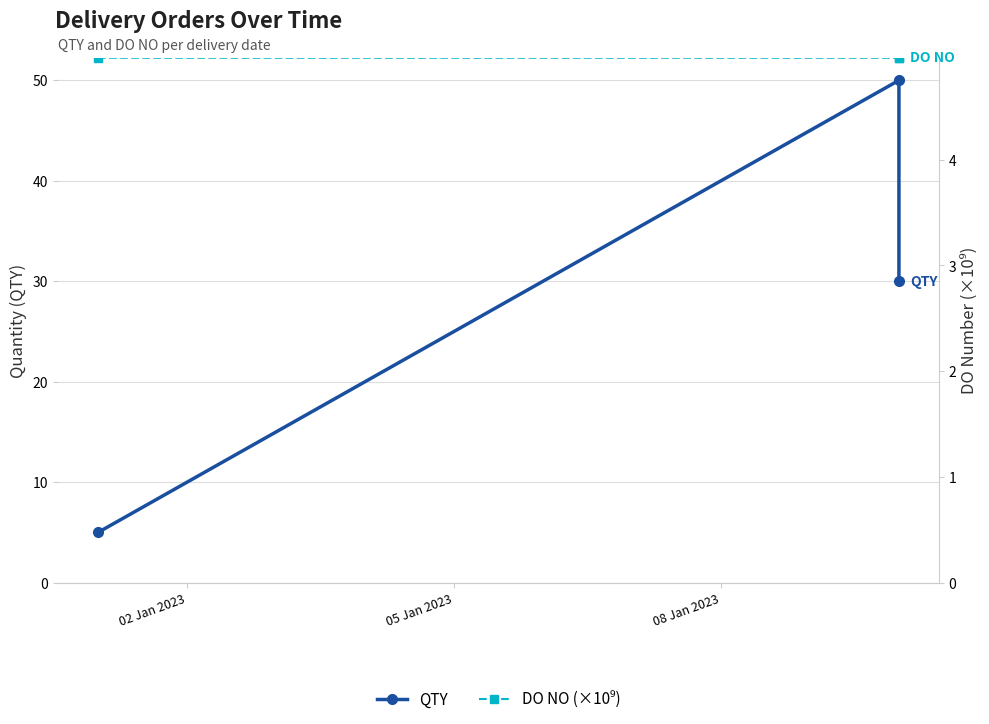

What is the approximate value of QTY at 08 Jan 2023?

30.0